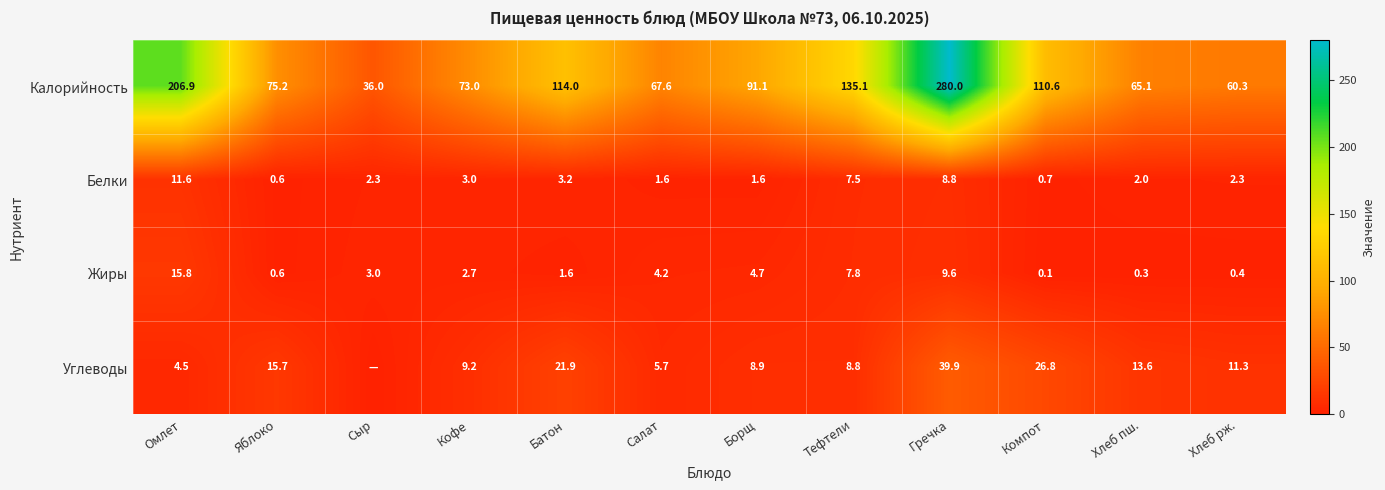

What is the difference between the highest and lowest values at Тефтели?

127.6